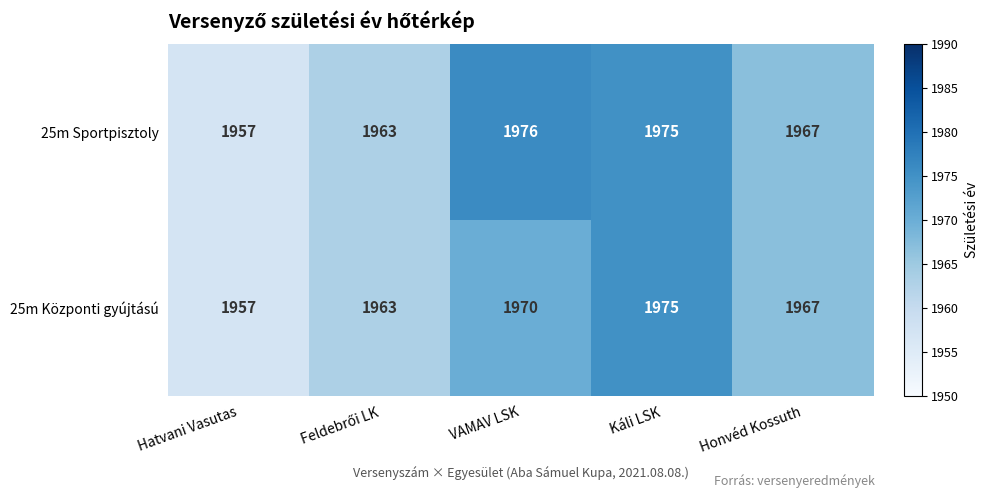

What is the difference between the maximum and second lowest values in the 25m Sportpisztoly series?

13